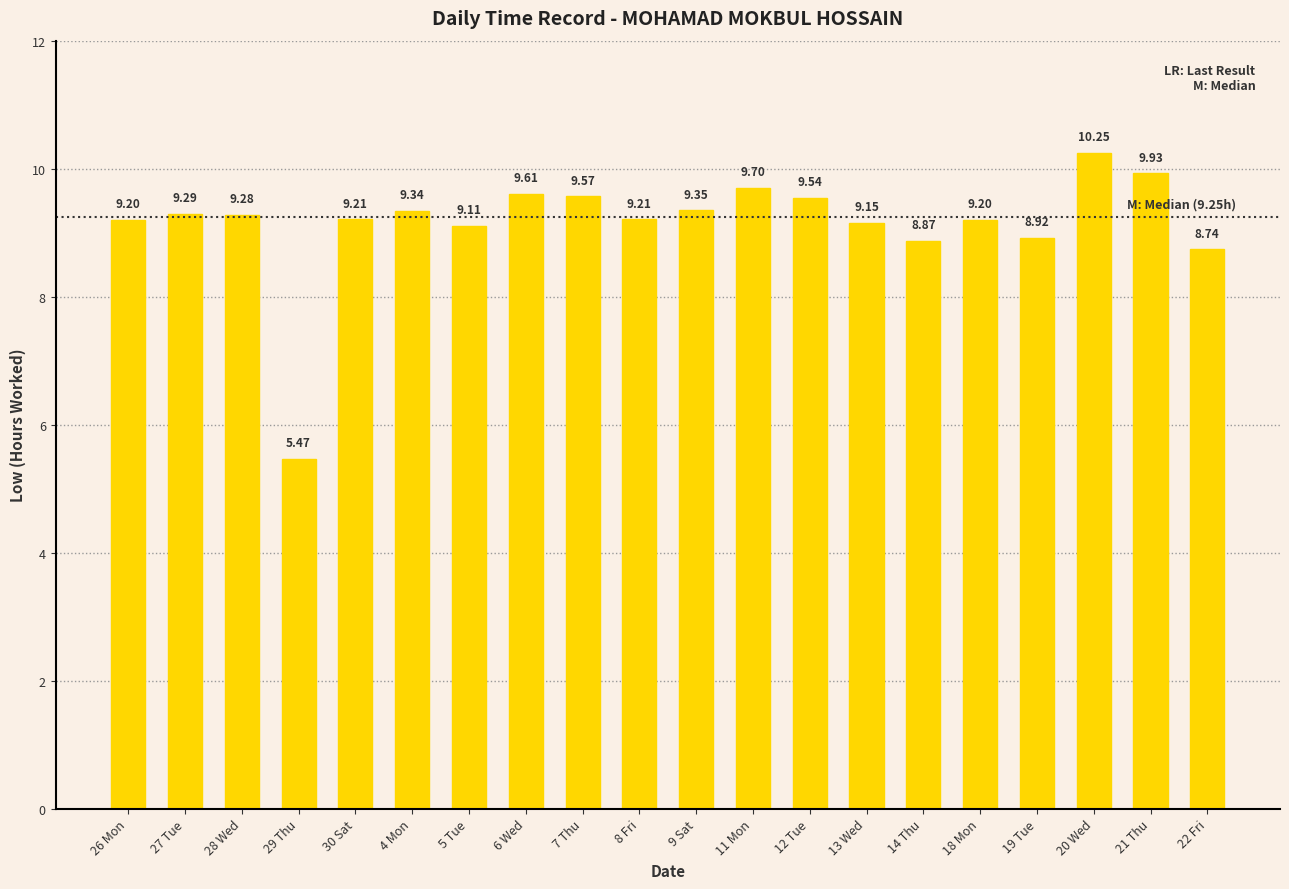

At which label is the value closest to 7?

29 Thu